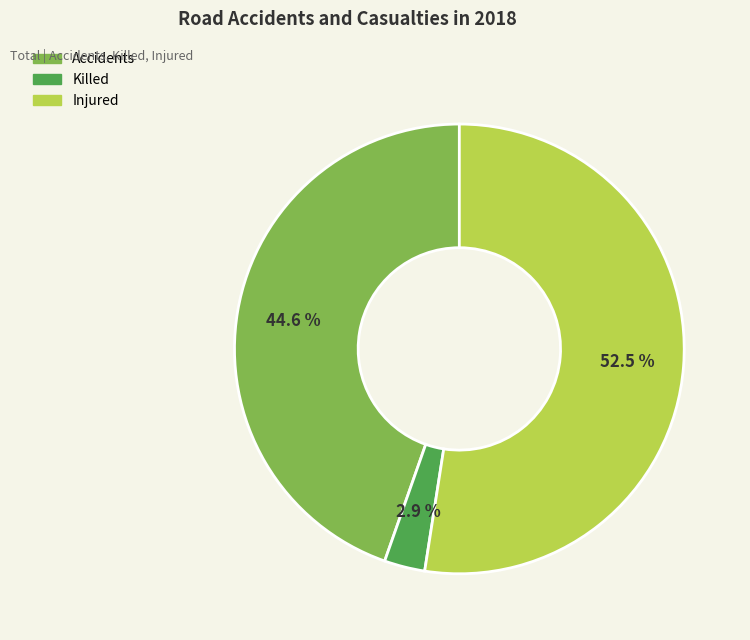

What is the ratio of the value at Killed to the value at Injured?

0.1